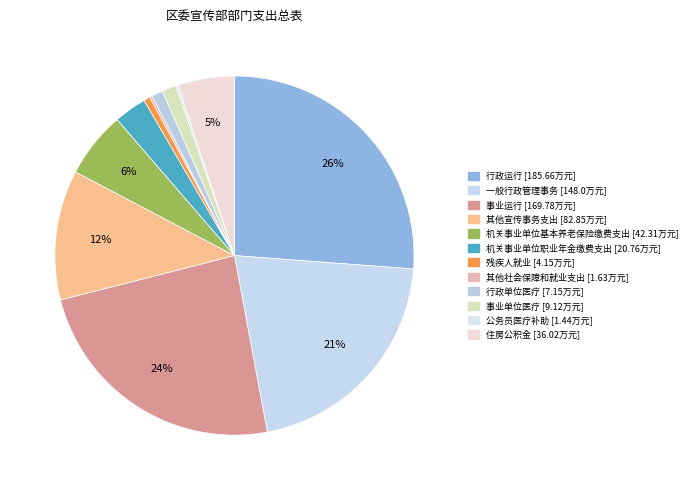

Between 机关事业单位职业年金缴费支出 and 行政运行, which is larger?

行政运行